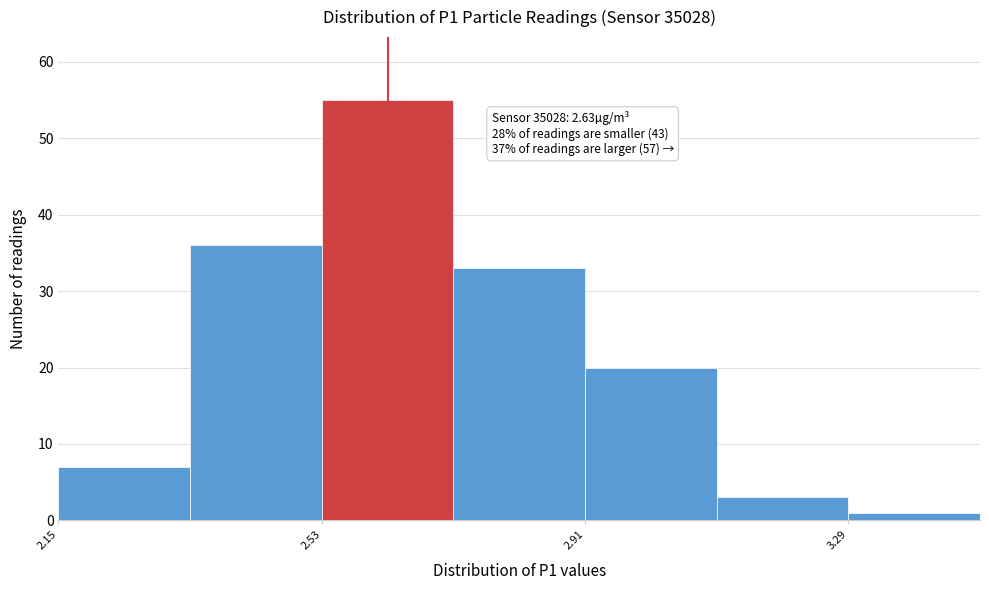

Read against the x-axis, roughly where is the centre of the tallest bar?

2.65